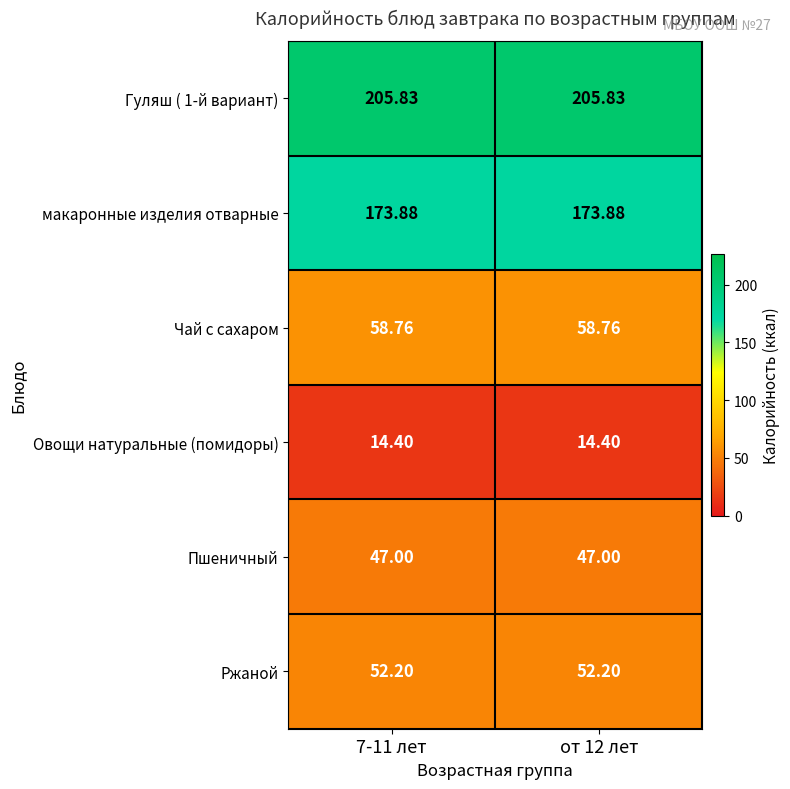

Is the value of Гуляш ( 1-й вариант) at 7-11 лет greater than the value of Ржаной at 7-11 лет?

Yes